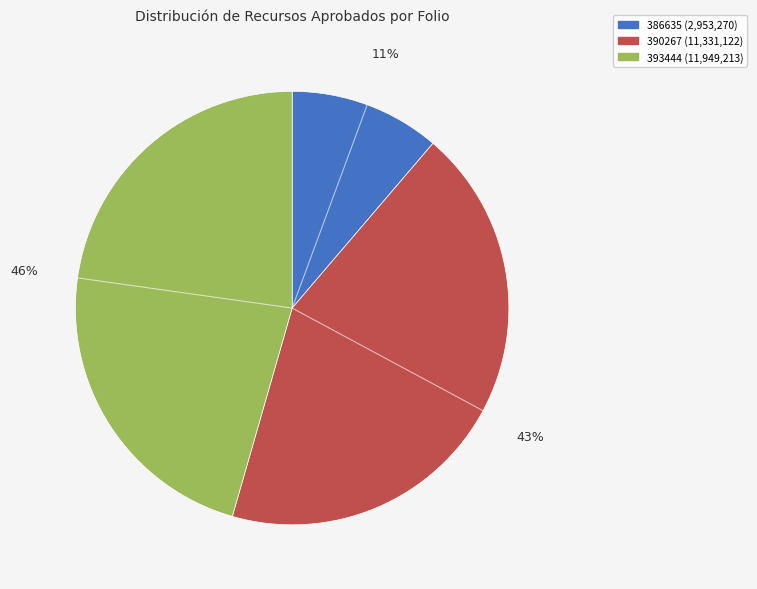

Does any single category account for the majority?

No